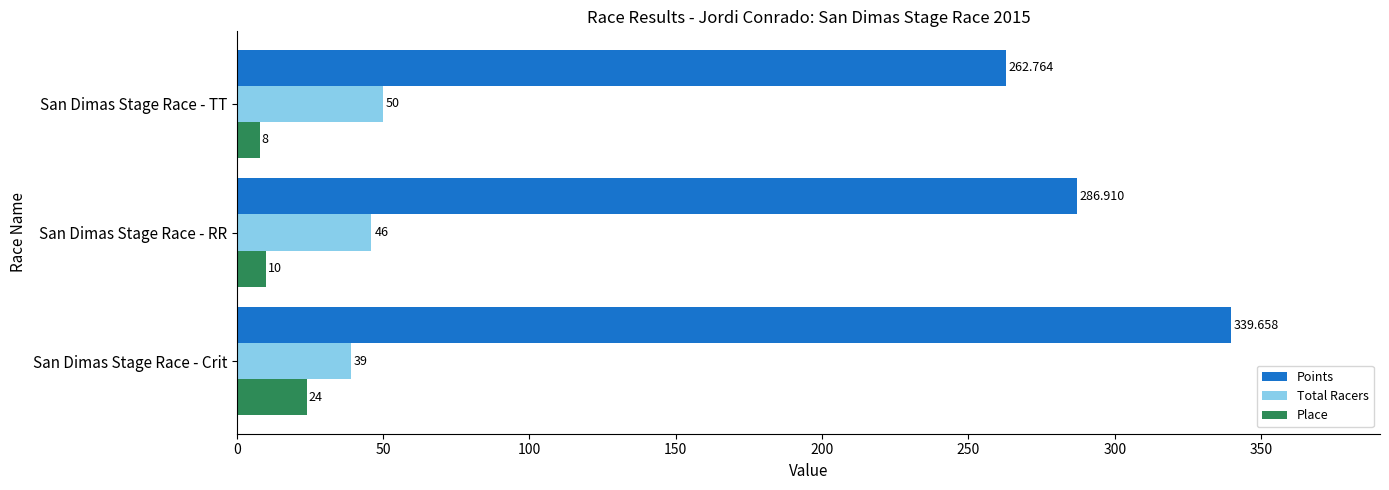

How many series are shown in this chart?

3